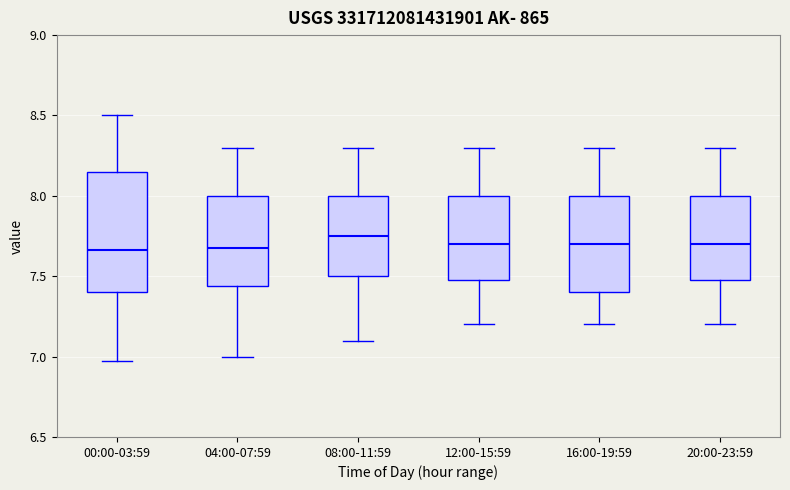

Reading left to right, read every box against the y-axis: the position of its median line, the range the box covers, and the ends of its whiskers. The values are not printed on the chart, so give them approximately, as read against the axis.

00:00-03:59: median 7.65, box 7.40 to 8.15, whiskers 6.95 to 8.50
04:00-07:59: median 7.70, box 7.45 to 8.00, whiskers 7.00 to 8.30
08:00-11:59: median 7.75, box 7.50 to 8.00, whiskers 7.10 to 8.30
12:00-15:59: median 7.70, box 7.50 to 8.00, whiskers 7.20 to 8.30
16:00-19:59: median 7.70, box 7.40 to 8.00, whiskers 7.20 to 8.30
20:00-23:59: median 7.70, box 7.50 to 8.00, whiskers 7.20 to 8.30